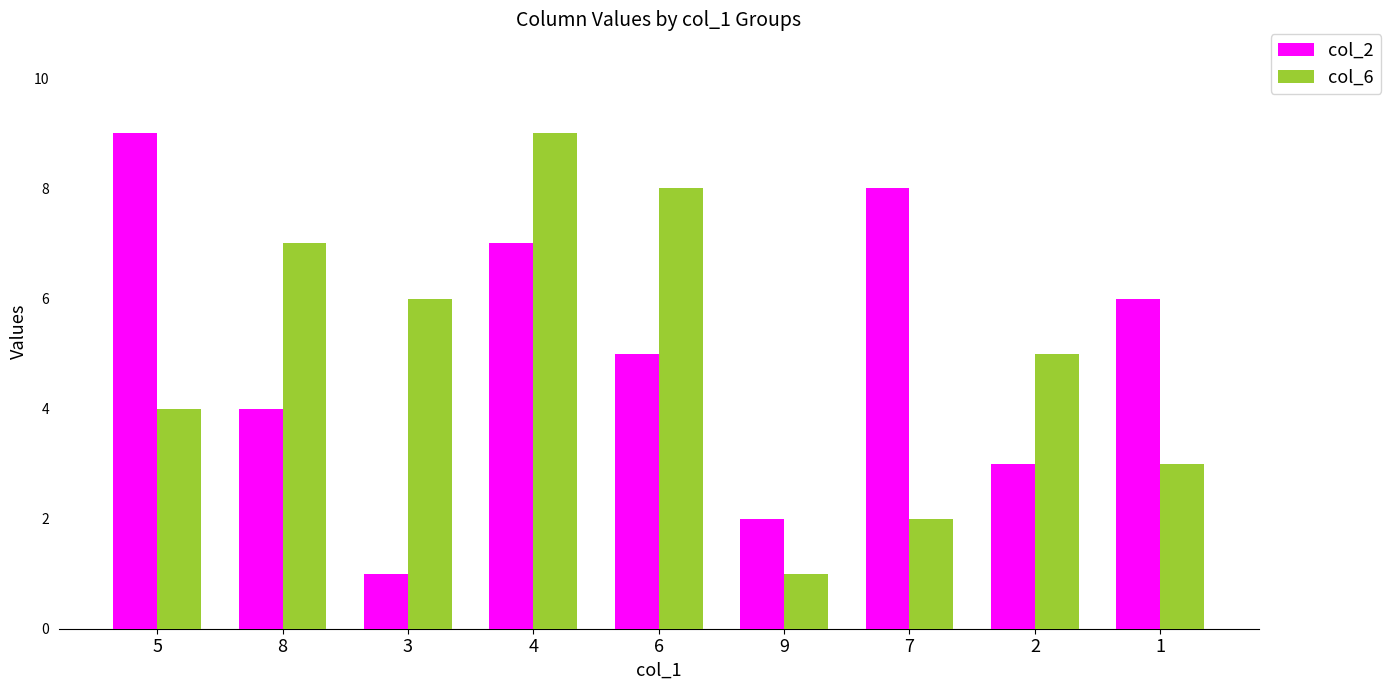

Reading right to left, extract all data points from this chart.

col_2: 1=6	2=3	7=8	9=2	6=5	4=7	3=1	8=4	5=9
col_6: 1=3	2=5	7=2	9=1	6=8	4=9	3=6	8=7	5=4